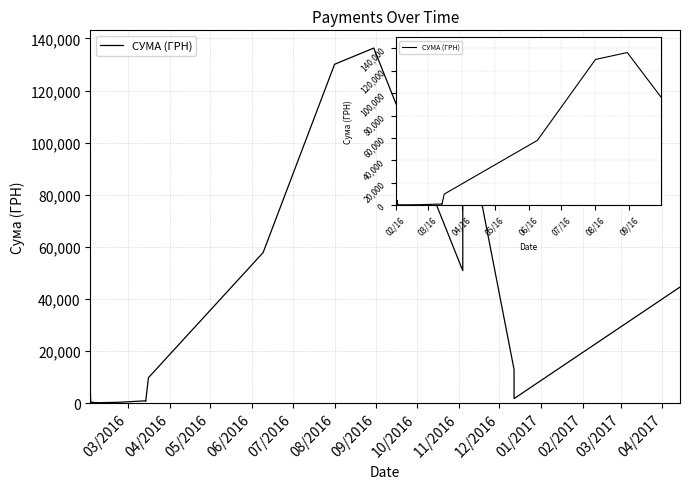

What is the approximate value at 20?

856.5